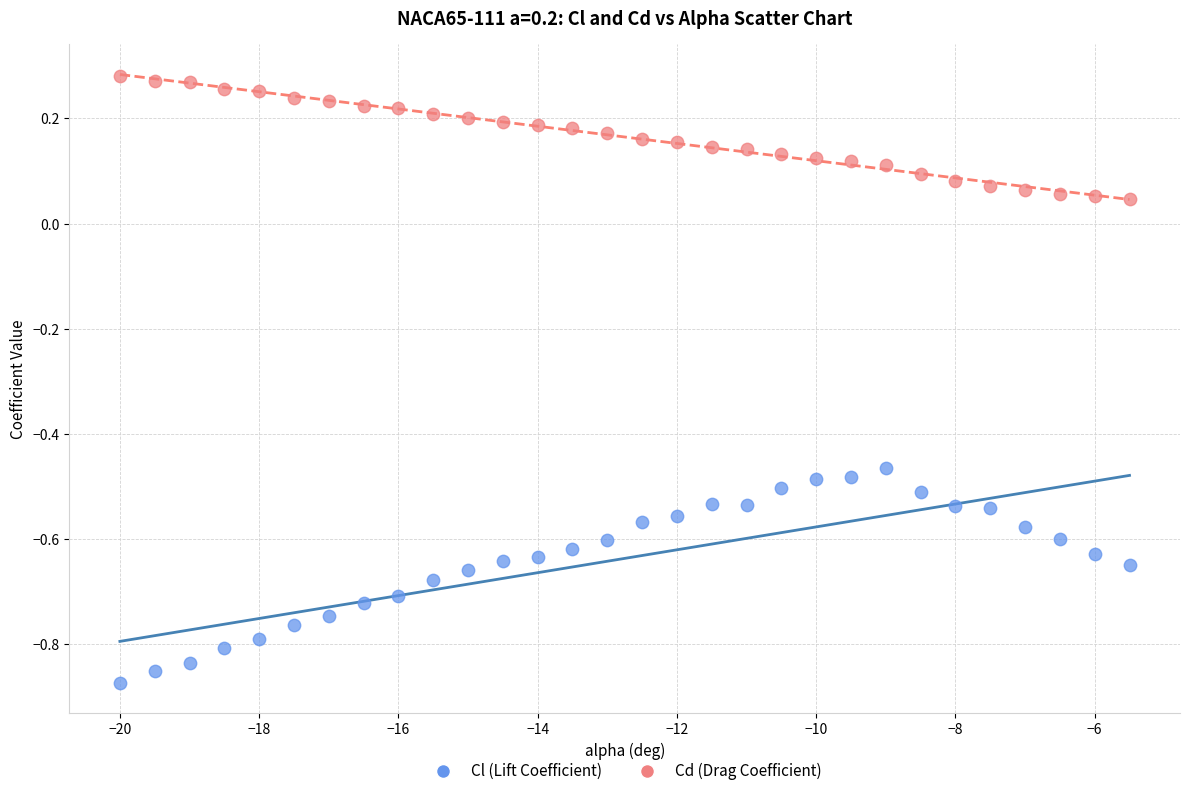

Across all data points, what is the range of Y values (max minus min)?

1.2